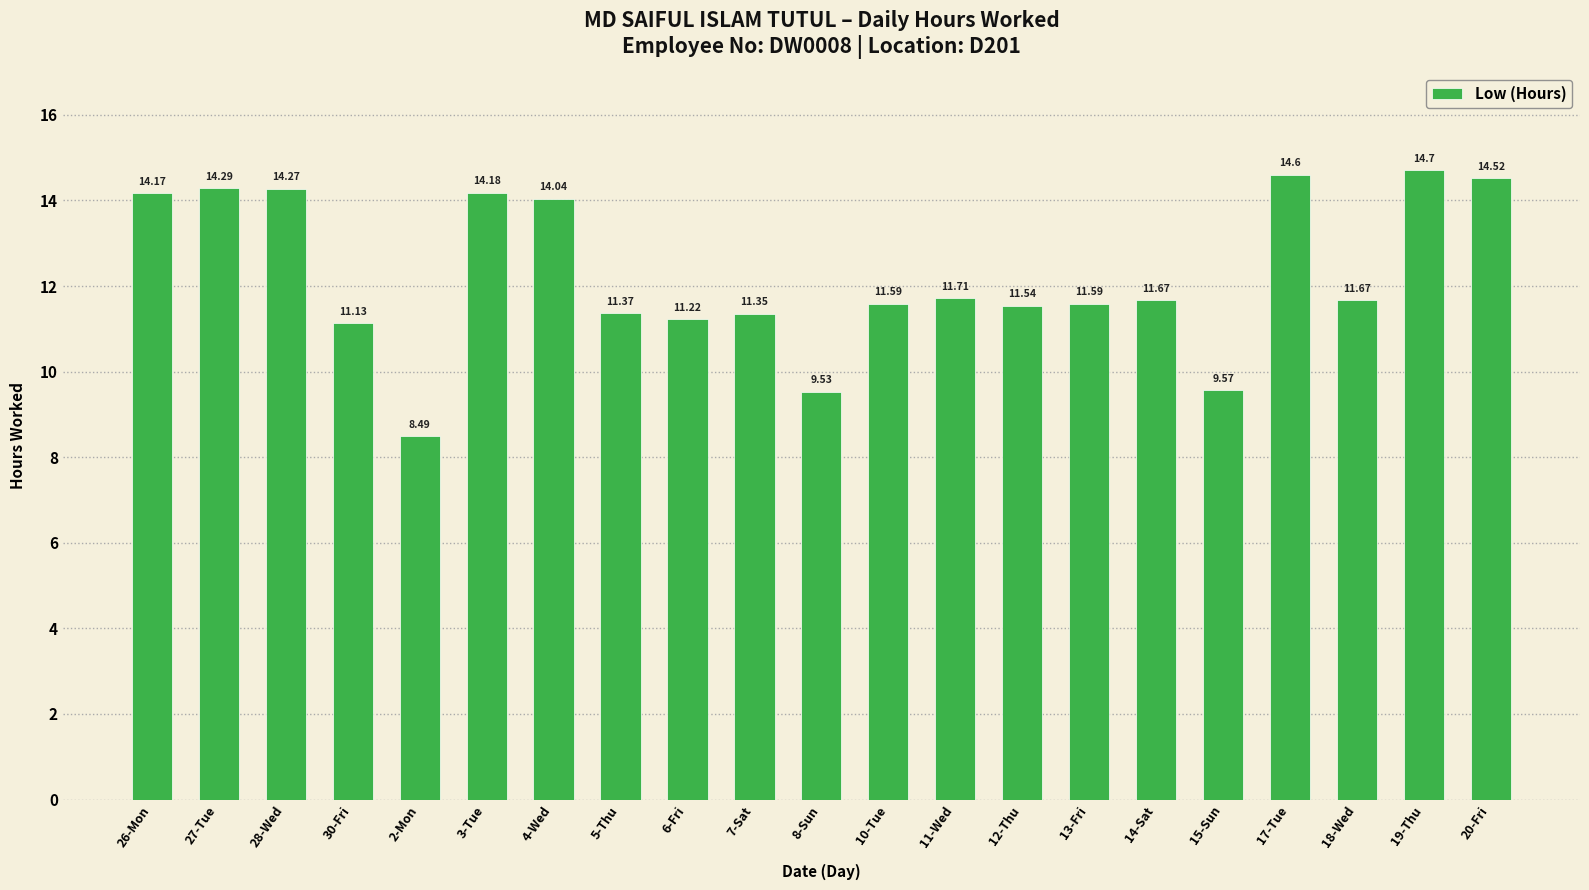

What is the value of the 19th bar from the left?

11.7